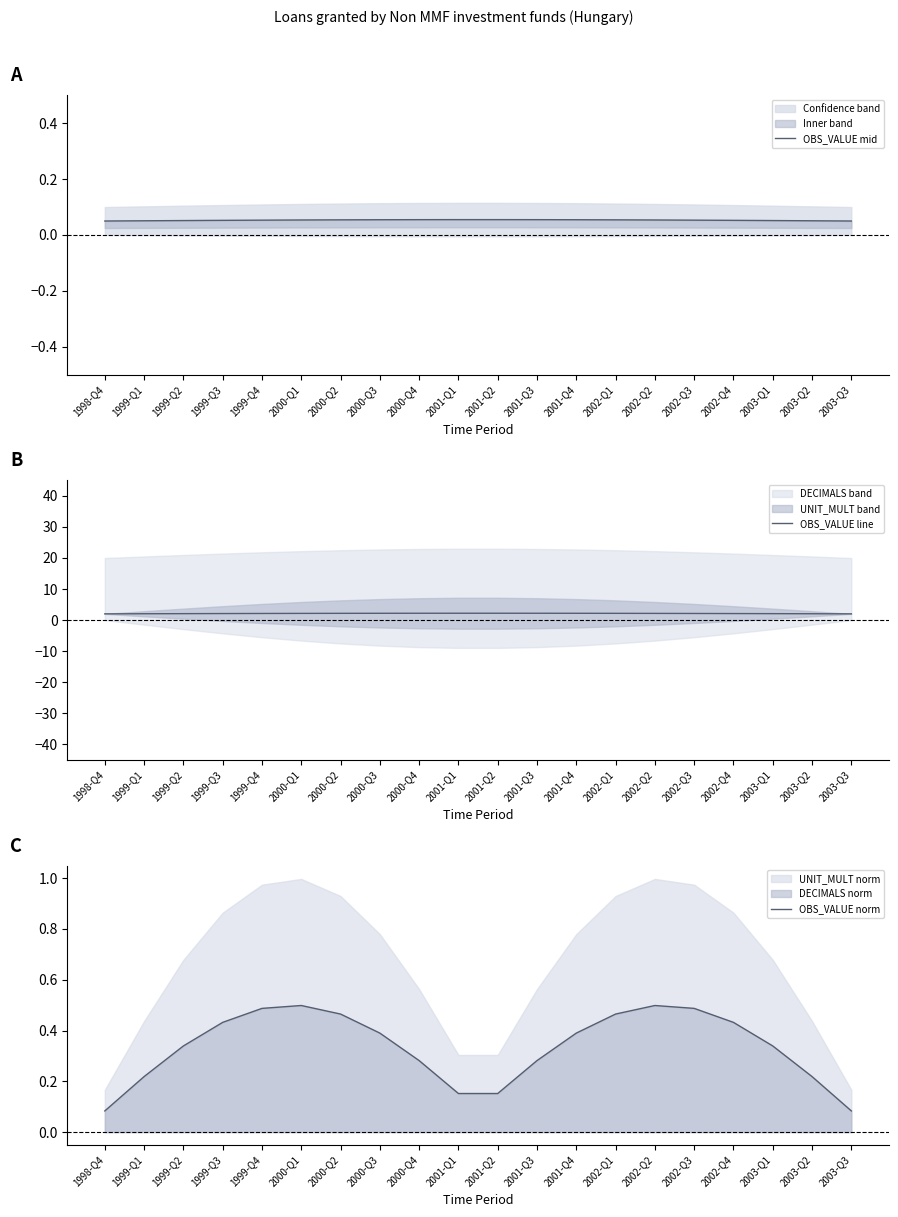

Reading left to right, transcribe all the data shown in this chart.

OBS_VALUE mid: 1998-Q4=0.1	1999-Q1=0.1	1999-Q2=0.1	1999-Q3=0.1	1999-Q4=0.1	2000-Q1=0.1	2000-Q2=0.1	2000-Q3=0.1	2000-Q4=0.1	2001-Q1=0.1	2001-Q2=0.1	2001-Q3=0.1	2001-Q4=0.1	2002-Q1=0.1	2002-Q2=0.1	2002-Q3=0.1	2002-Q4=0.1	2003-Q1=0.1	2003-Q2=0.1	2003-Q3=0.1
OBS_VALUE line: 1998-Q4=2.0	1999-Q1=2.0	1999-Q2=2.1	1999-Q3=2.1	1999-Q4=2.1	2000-Q1=2.1	2000-Q2=2.2	2000-Q3=2.2	2000-Q4=2.2	2001-Q1=2.2	2001-Q2=2.2	2001-Q3=2.2	2001-Q4=2.2	2002-Q1=2.2	2002-Q2=2.1	2002-Q3=2.1	2002-Q4=2.1	2003-Q1=2.1	2003-Q2=2.0	2003-Q3=2.0
OBS_VALUE norm: 1998-Q4=0.1	1999-Q1=0.2	1999-Q2=0.3	1999-Q3=0.4	1999-Q4=0.5	2000-Q1=0.5	2000-Q2=0.5	2000-Q3=0.4	2000-Q4=0.3	2001-Q1=0.2	2001-Q2=0.2	2001-Q3=0.3	2001-Q4=0.4	2002-Q1=0.5	2002-Q2=0.5	2002-Q3=0.5	2002-Q4=0.4	2003-Q1=0.3	2003-Q2=0.2	2003-Q3=0.1